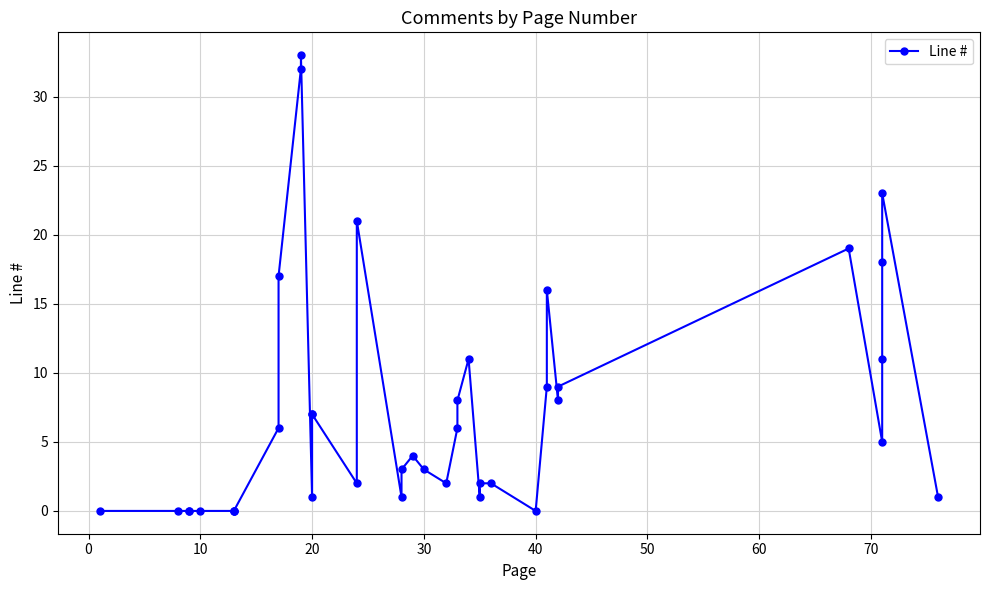

Reading right to left, transcribe all the data shown in this chart.

1	23	18	11	5	19	9	8	16	9	0	2	2	1	11	8	6	2	3	4	3	1	21	2	7	7	1	33	32	17	6	0	0	0	0	0	0	0	0